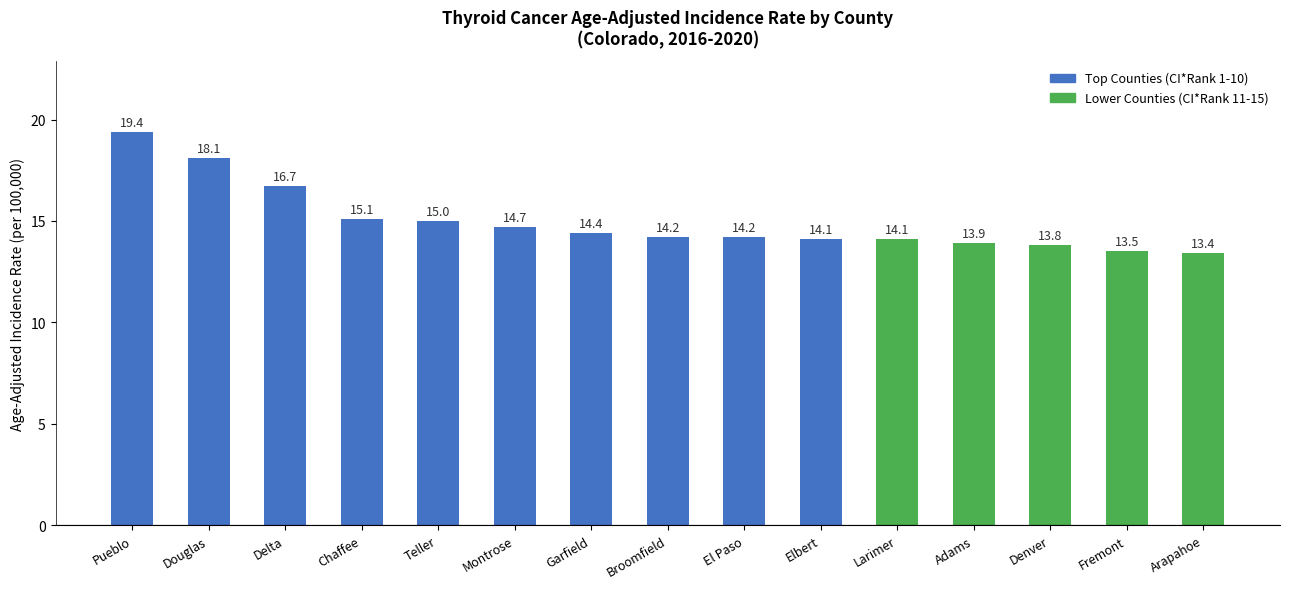

What is the greatest value displayed?

19.4